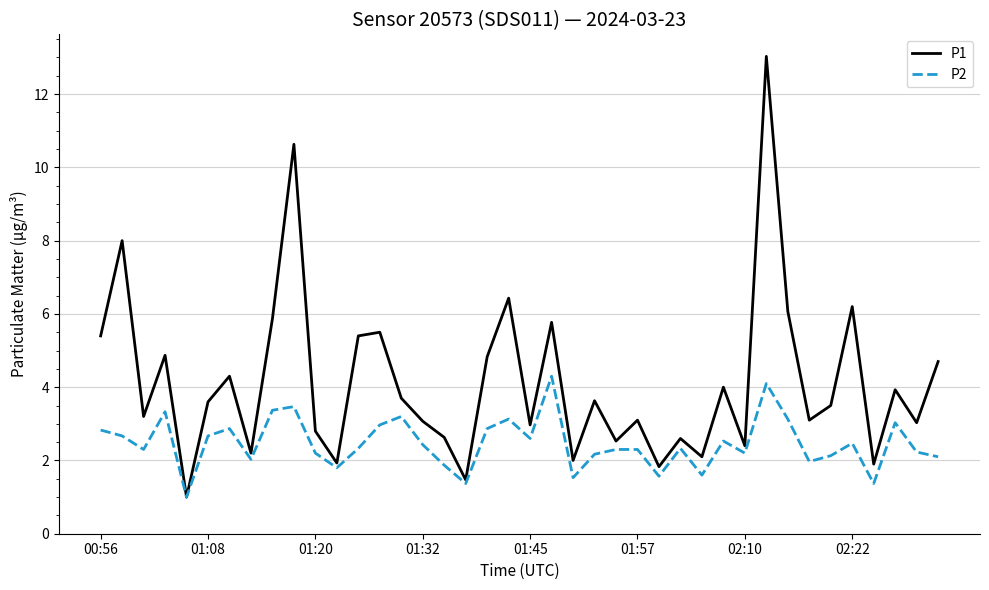

What is the maximum value shown in the chart?

13.0